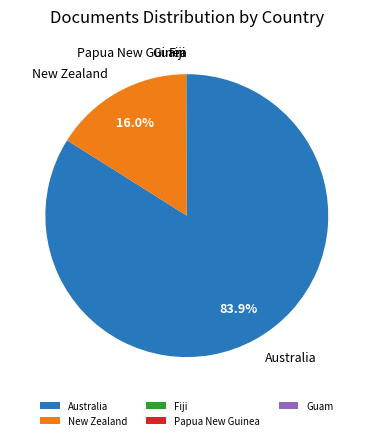

Does Australia account for over 50% of the chart?

Yes